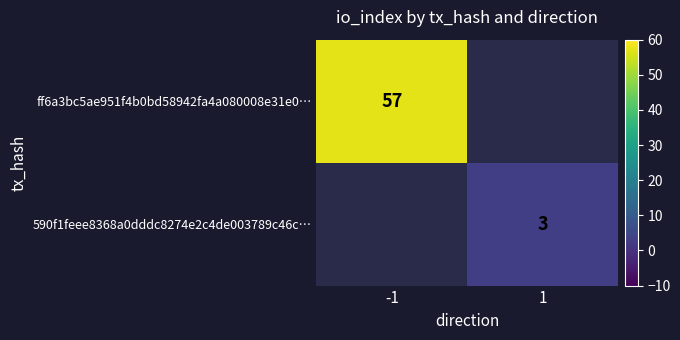

How many series are shown in this chart?

2